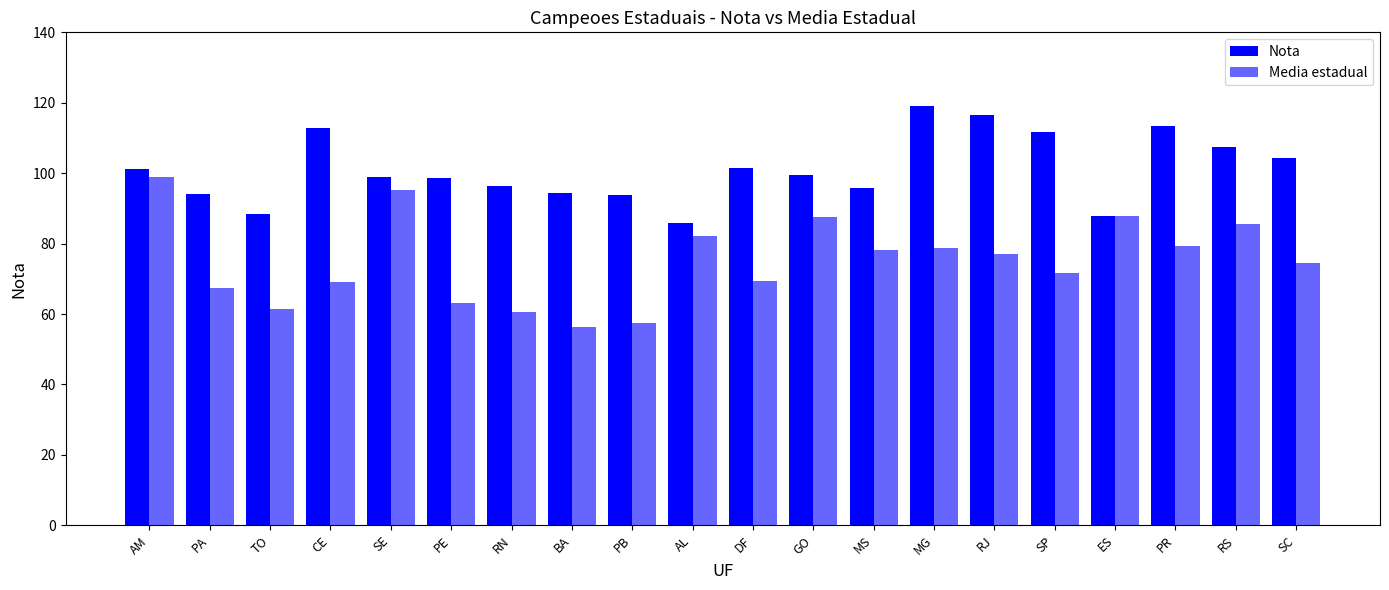

Where does the Media estadual series first go above 77?

AM